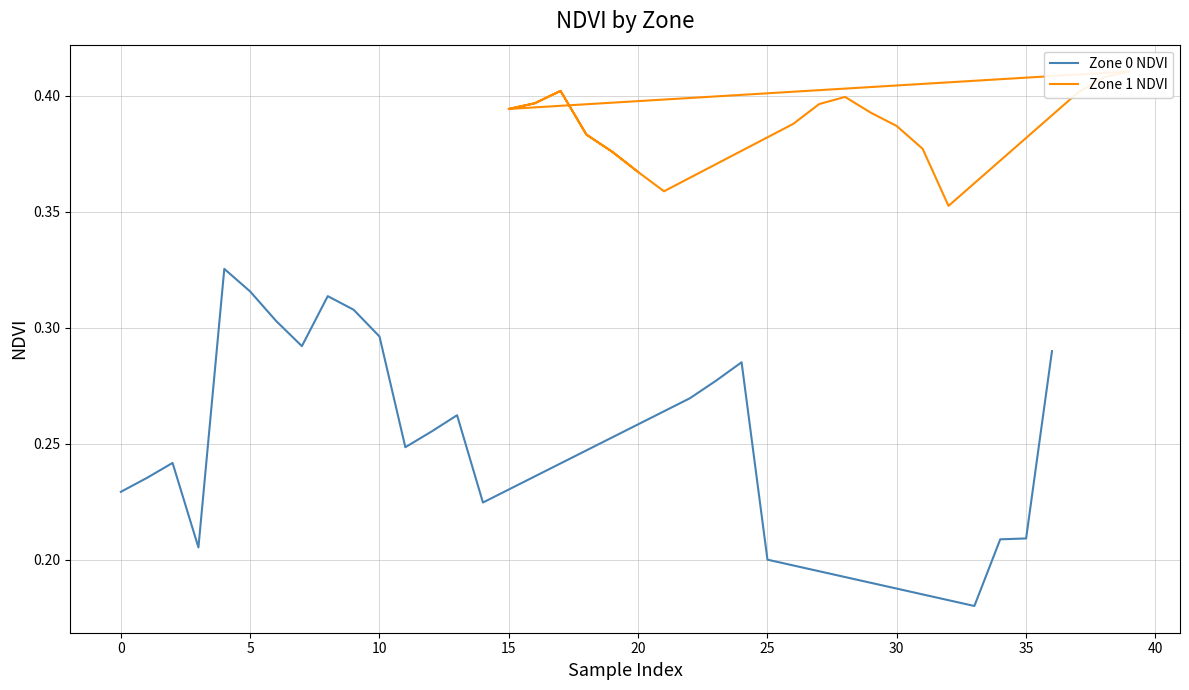

What is the value of the Zone 1 NDVI point at the 20th from the left?

0.4